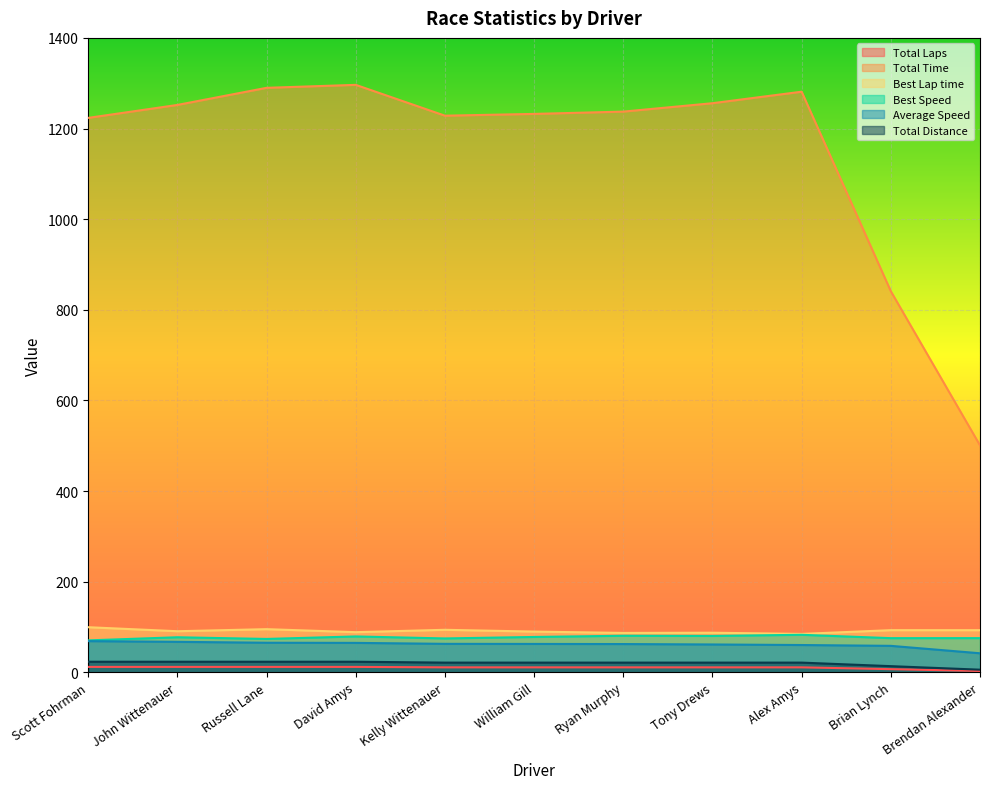

What is the difference between the maximum and minimum values in the Total Laps series?

9.0